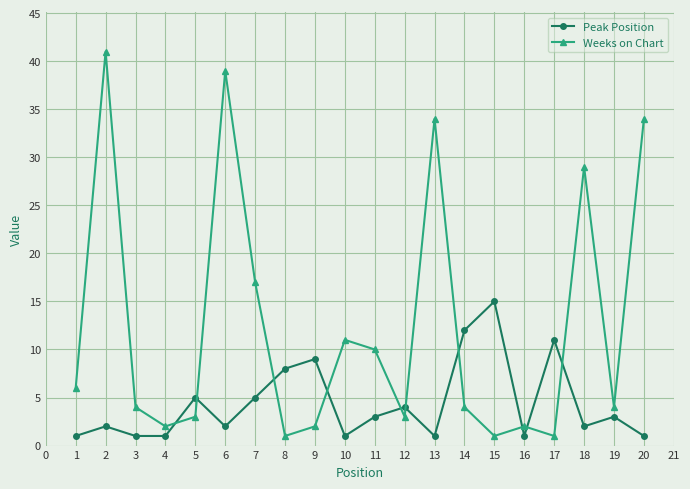

Which series has the largest range (max minus min)?

Weeks on Chart